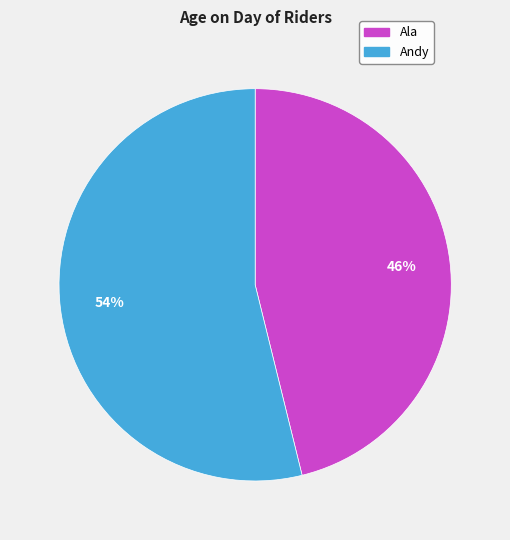

True or false: Andy accounts for 54% of the total.

True